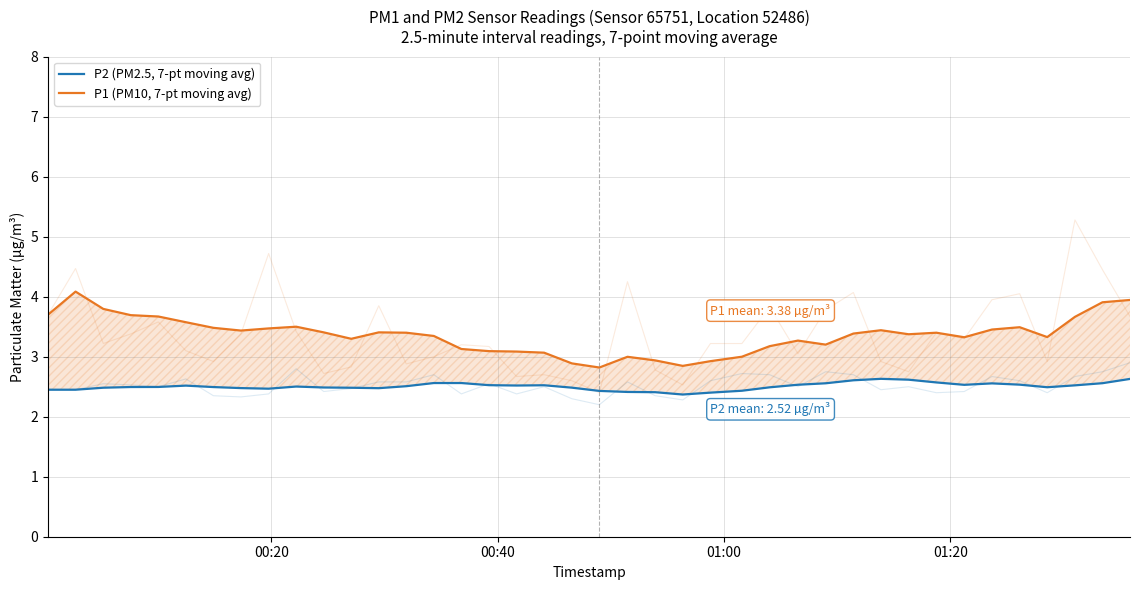

What is the average value of the P1 (PM10, 7-pt moving avg) series?

3.4